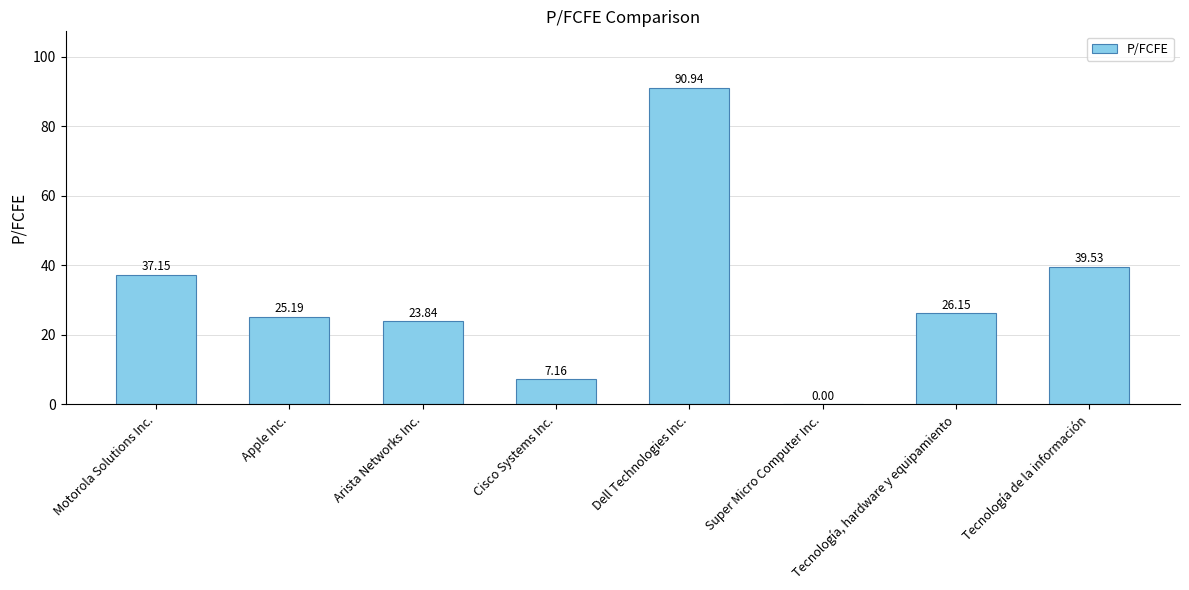

Is it true that the value at Motorola Solutions Inc. is 37.1?

True